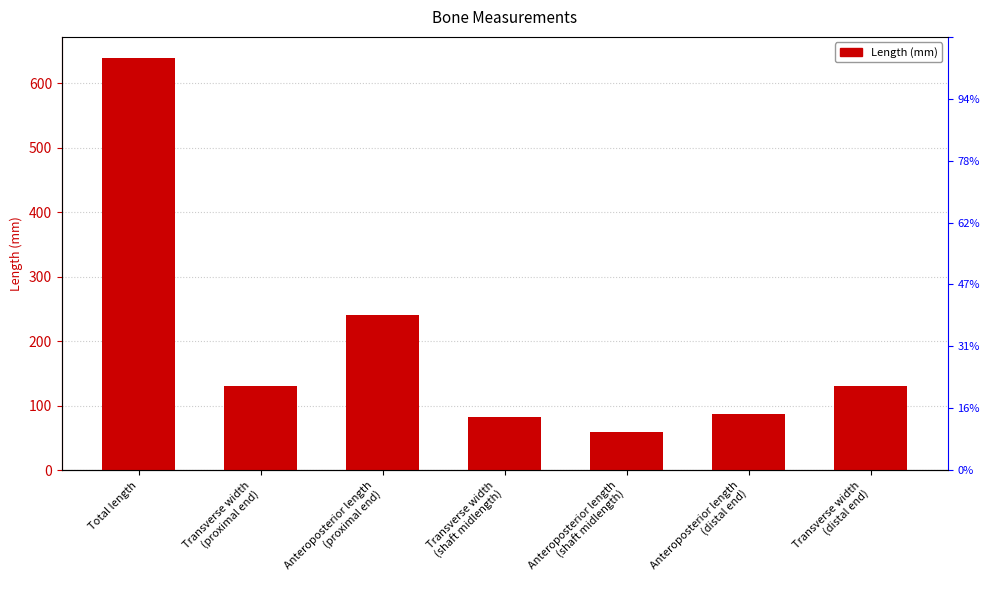

How many bars are there in total?

7